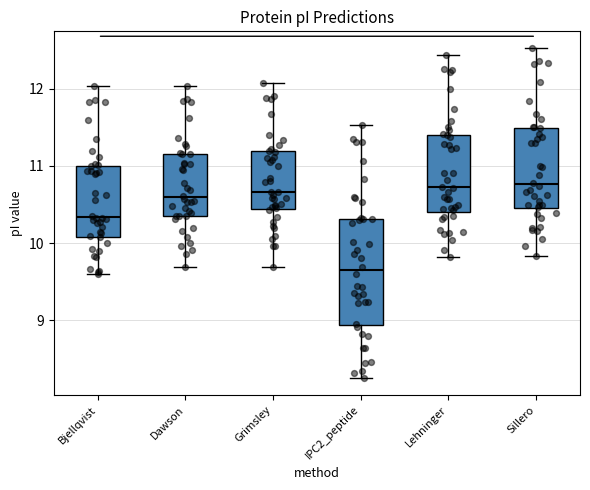

Which box has the lowest median line?

IPC2_peptide